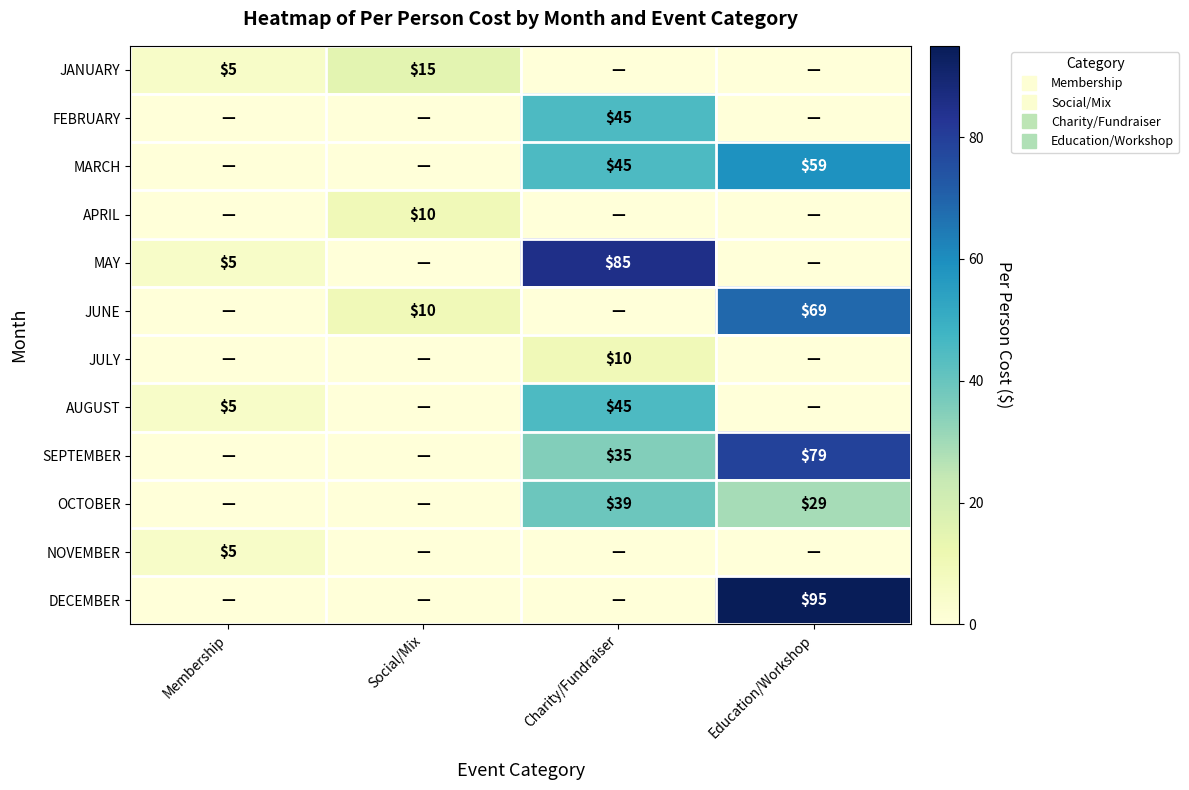

What is the sum of the OCTOBER values at Membership and Charity/Fundraiser?

39